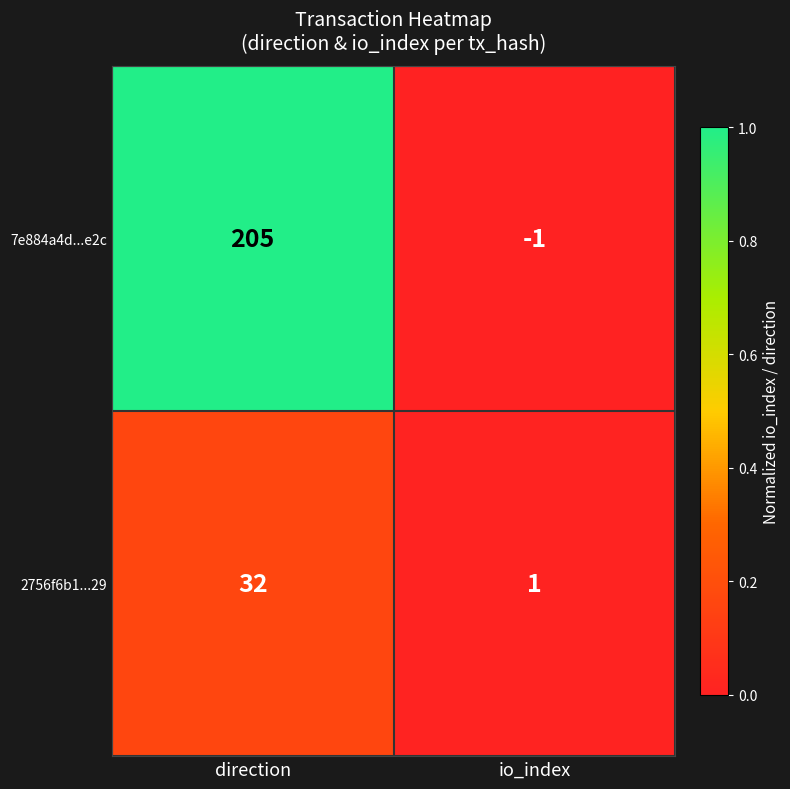

Which series has the widest spread of values?

7e884a4d...e2c